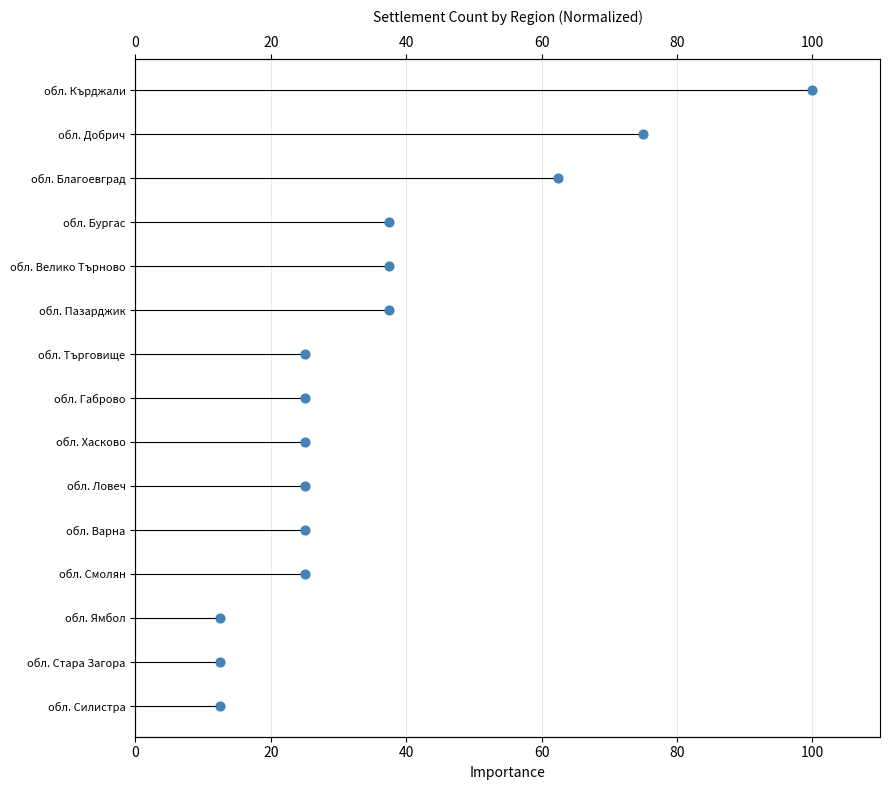

Which has a higher value, 100 or 0?

100